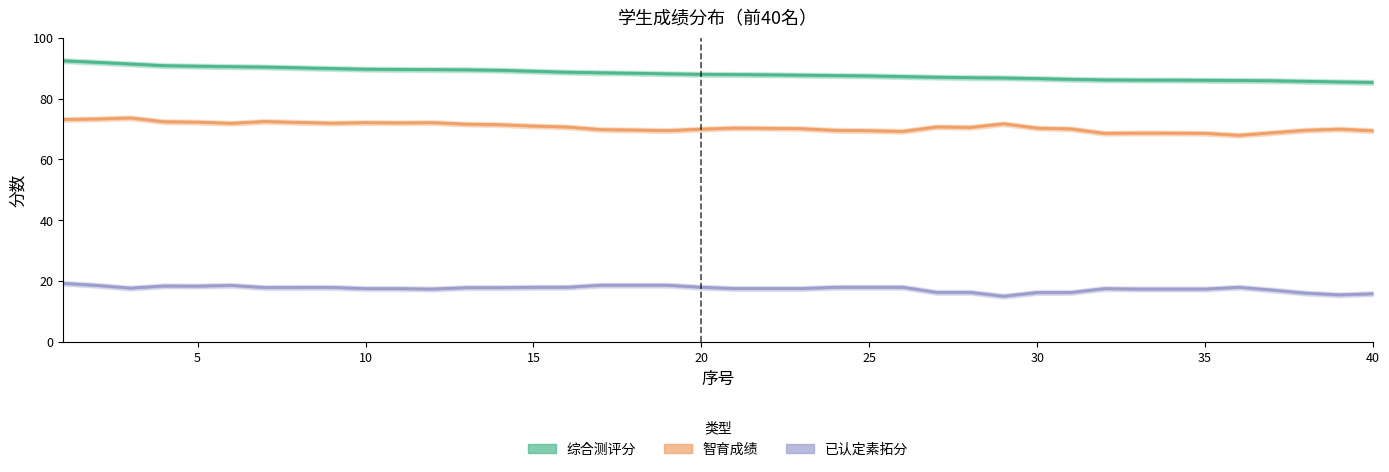

What is the sum of all 综合测评分 values?

3527.3